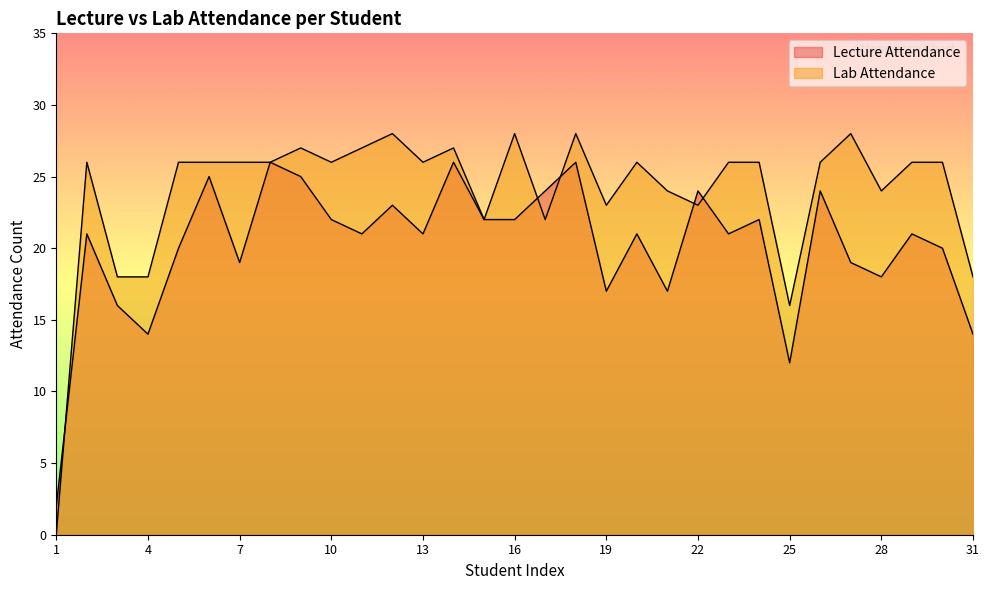

Between which two adjacent categories do Lecture Attendance and Lab Attendance first intersect?

1 and 2